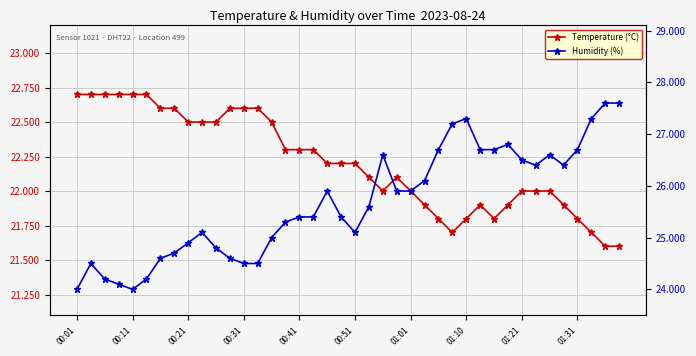

Which series has the largest range (max minus min)?

Humidity (%)